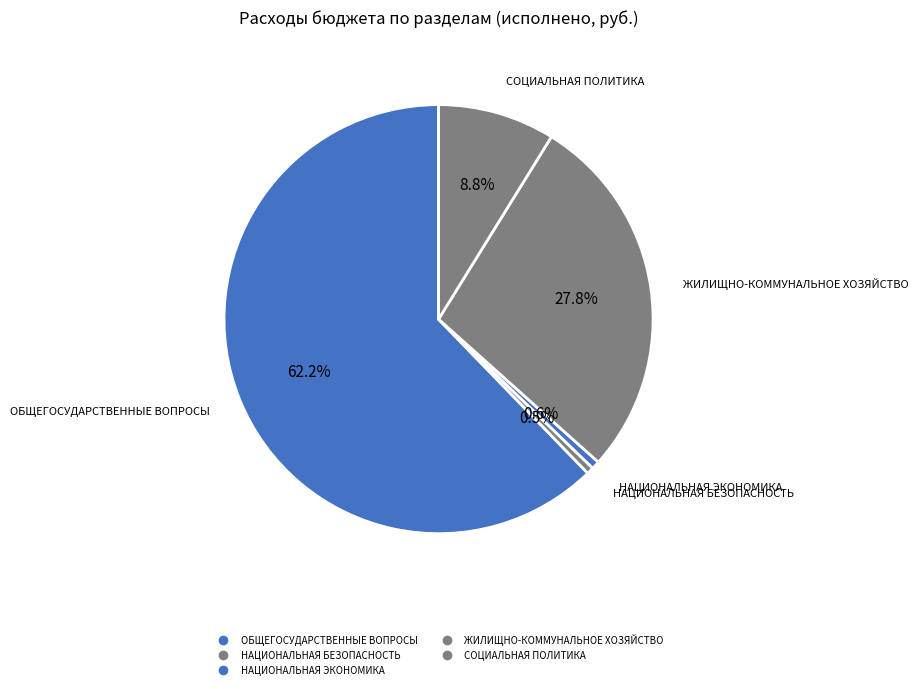

Which slice is the largest?

ОБЩЕГОСУДАРСТВЕННЫЕ ВОПРОСЫ